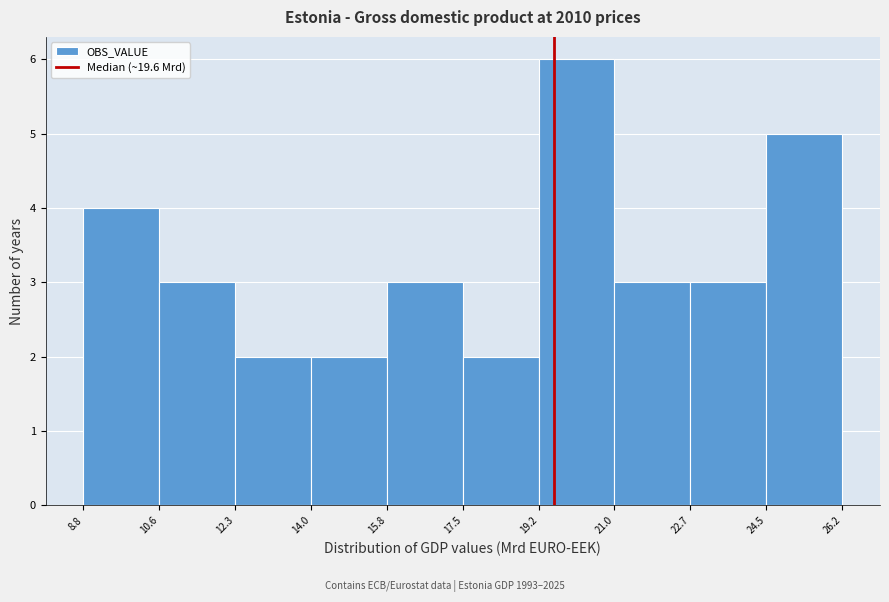

Reading left to right, list every bar in this chart as the range it spans on the x-axis followed by its height. The values are not printed on the chart, so give them approximately, as read against the axis.

8.8 to 10.6: 4
10.6 to 12.3: 3
12.3 to 14.0: 2
14.0 to 15.8: 2
15.8 to 17.5: 3
17.5 to 19.2: 2
19.2 to 21.0: 6
21.0 to 22.7: 3
22.7 to 24.5: 3
24.5 to 26.2: 5